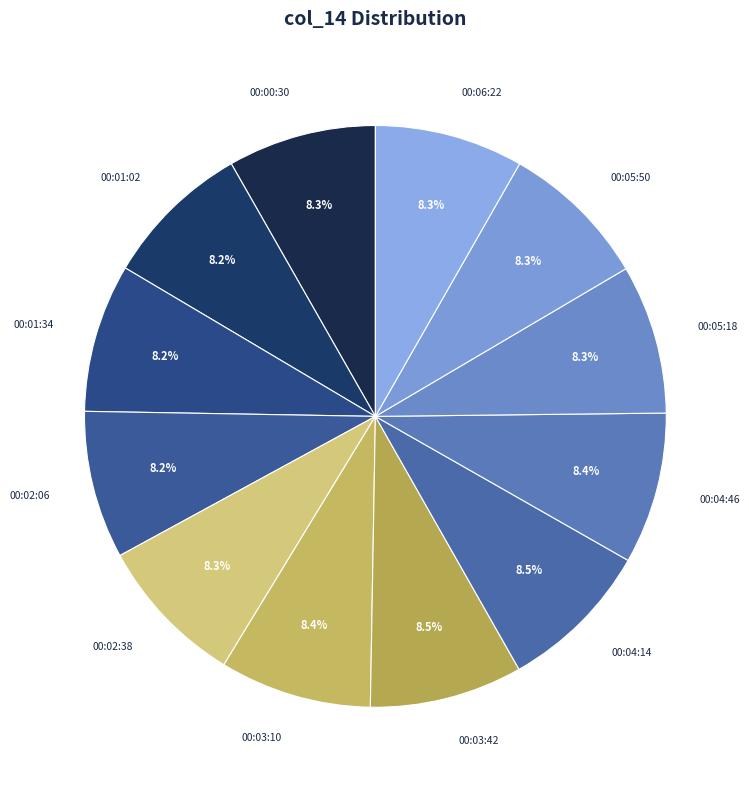

How many segments does this pie chart have?

12